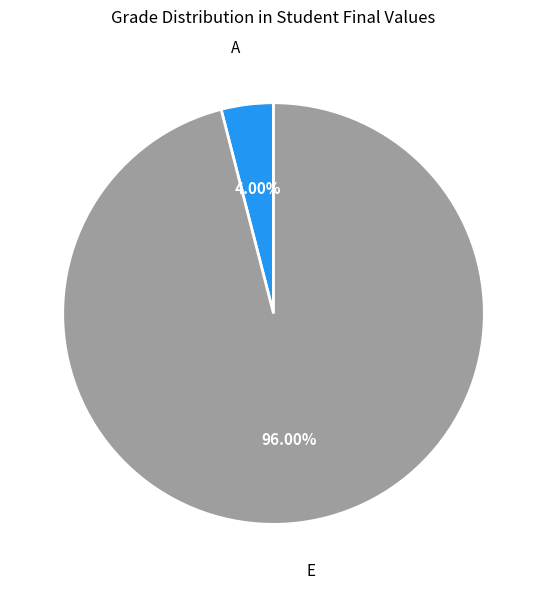

Is there any slice that represents more than half of the pie?

Yes